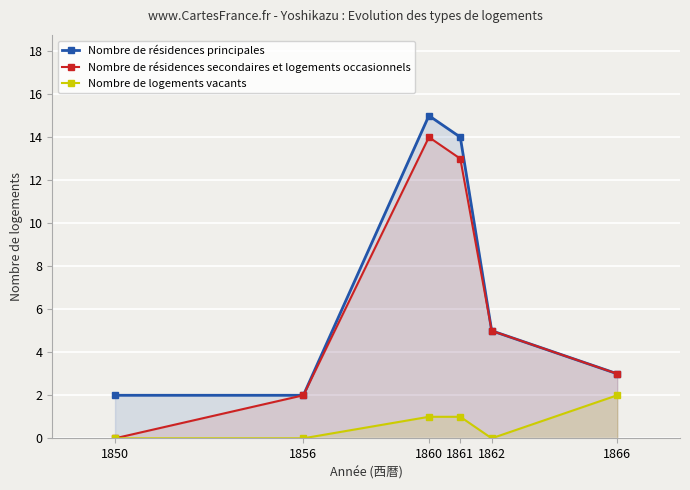

How many interior local peaks does the Nombre de résidences secondaires et logements occasionnels series have?

1